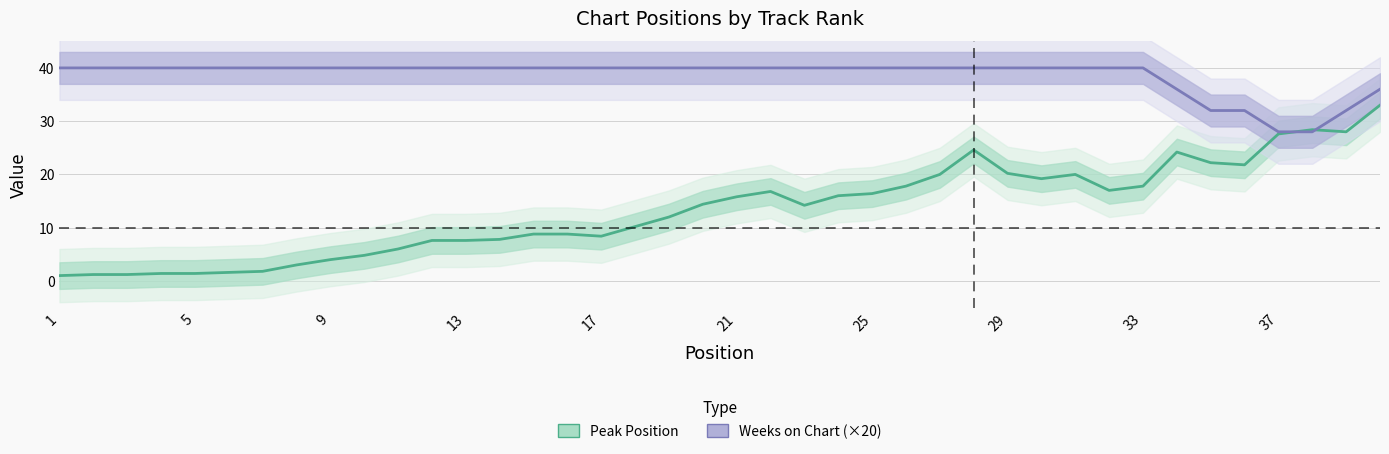

Between 9 and 17, which series saw the biggest shift?

Peak Position